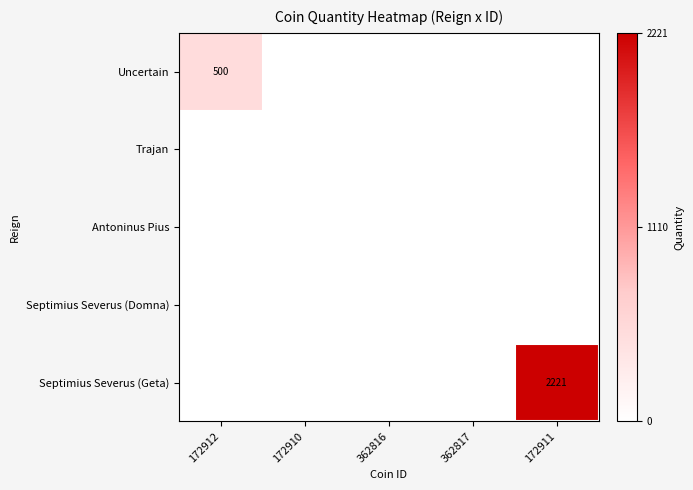

Between 172910 and 362816, which is larger?

172910